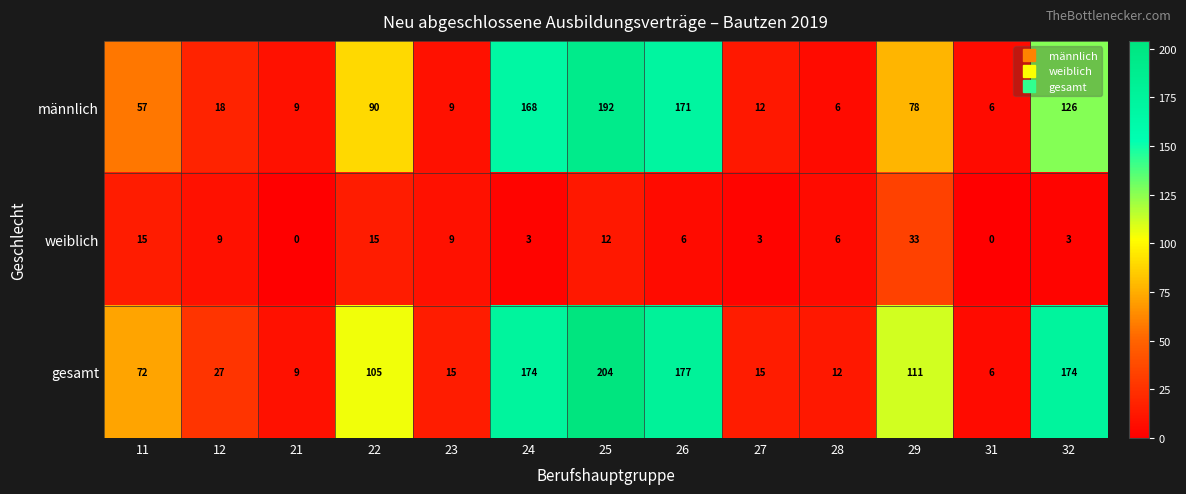

What is the total value across all series at 28?

24